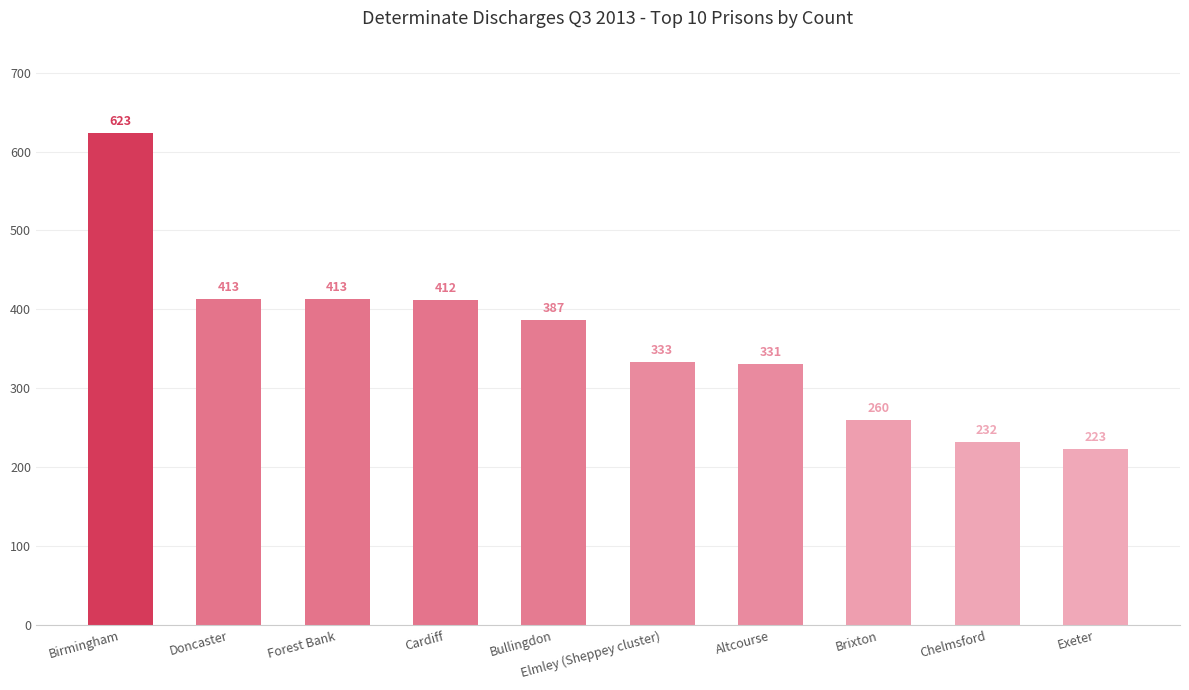

How many data points does each series have?

10